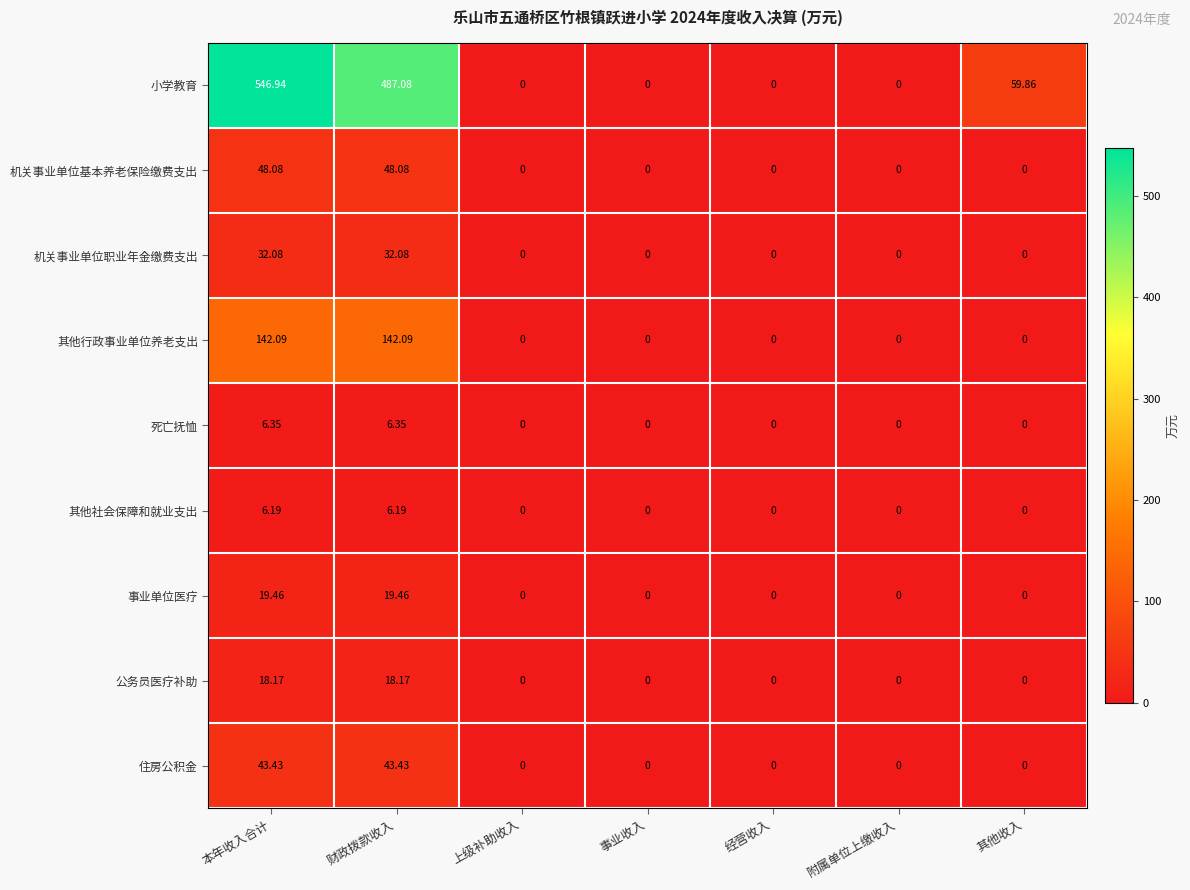

Which series changed the most between 财政拨款收入 and 经营收入?

小学教育